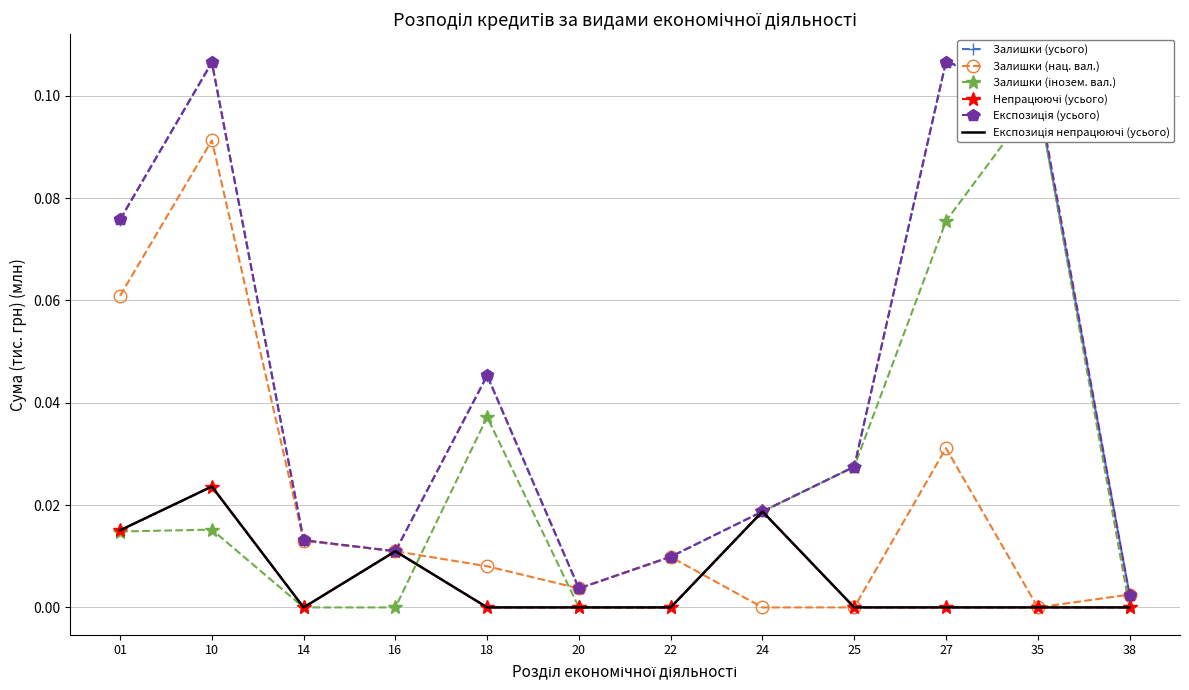

How many values in Залишки (інозем. вал.) are above zero?

7